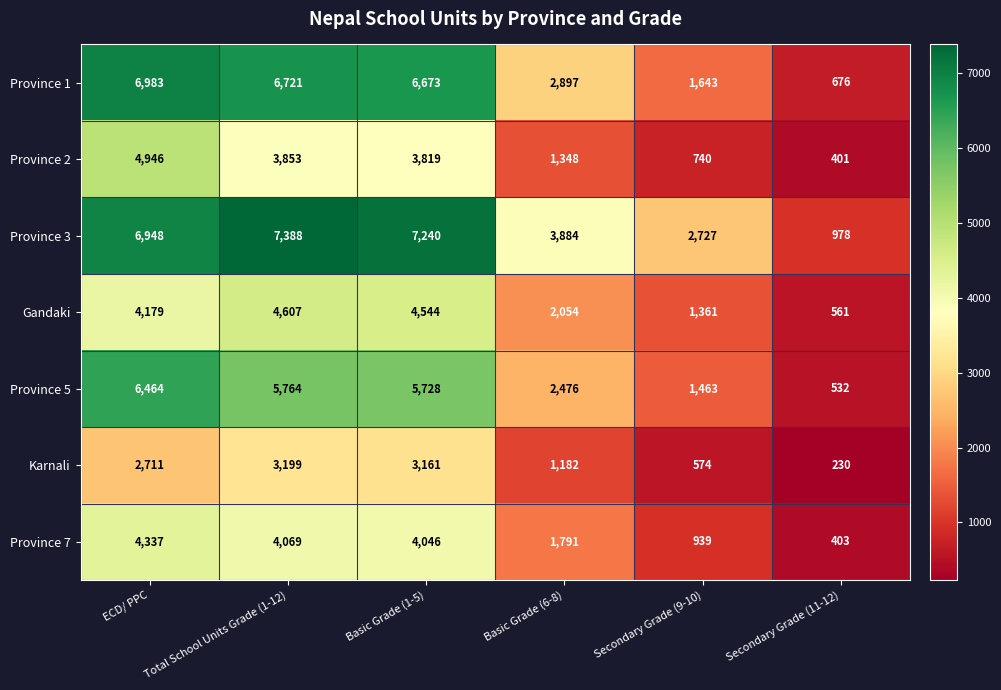

What is the spread (max minus min) of values at ECD/ PPC?

4272